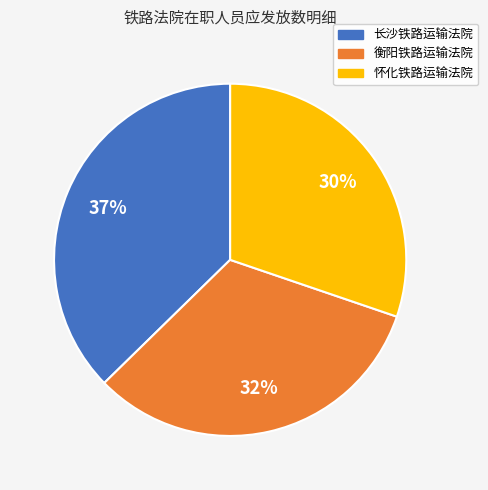

True or false: 衡阳铁路运输法院 accounts for 32% of the total.

True